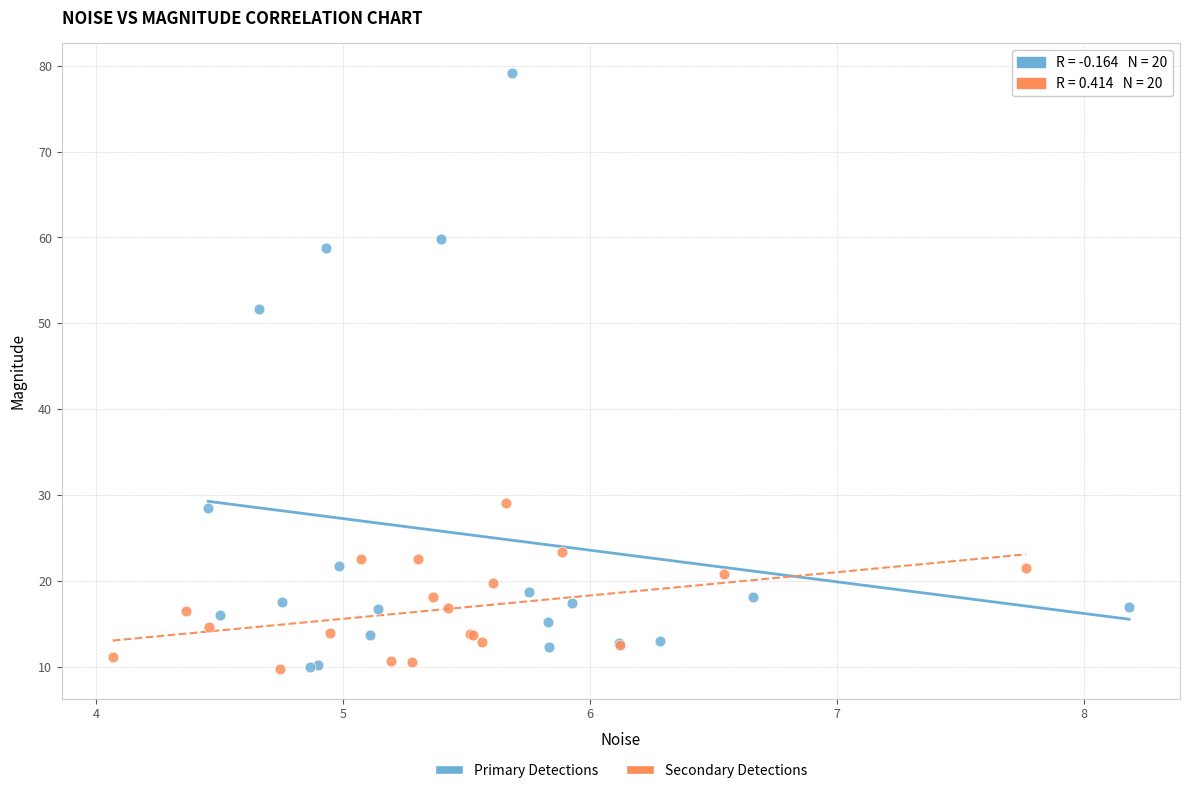

Which series reaches the maximum Y coordinate?

Primary Detections